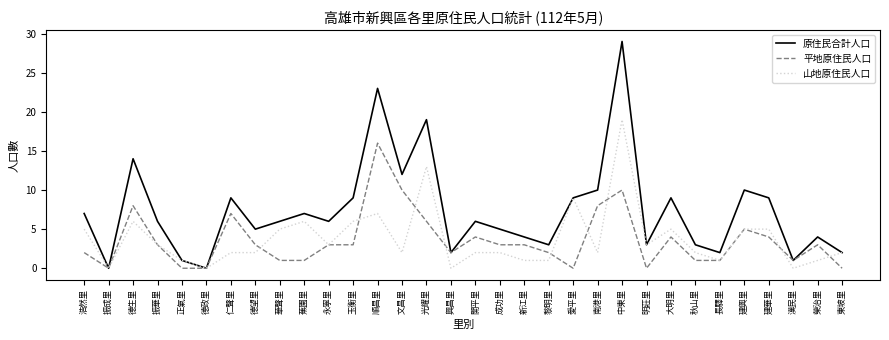

How many distinct data groups are displayed?

3